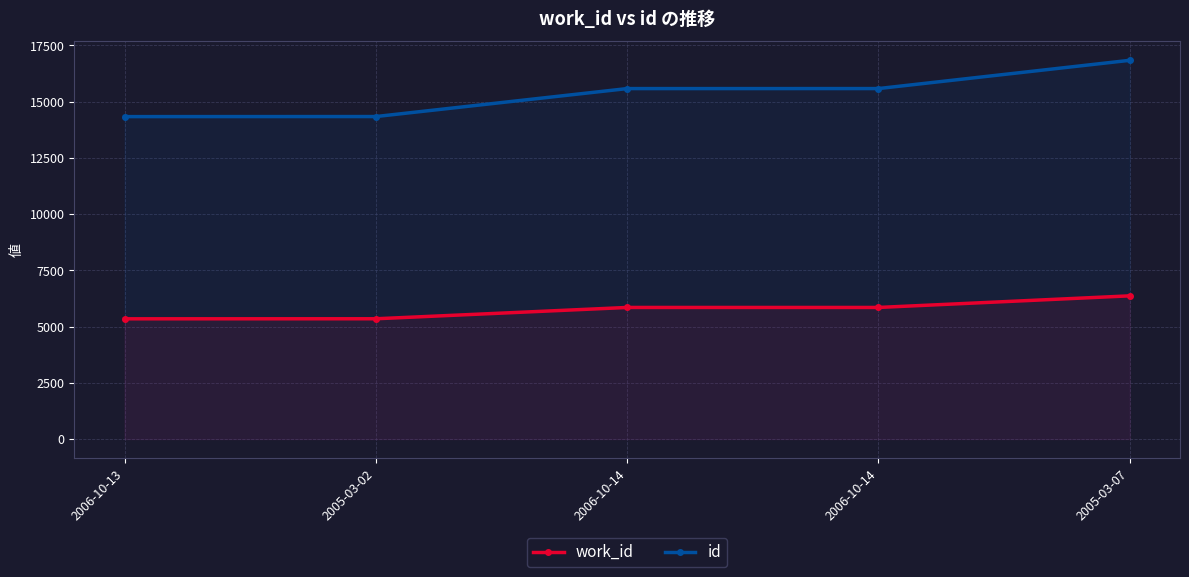

List the series in order of their overall mean, lowest first.

work_id, id